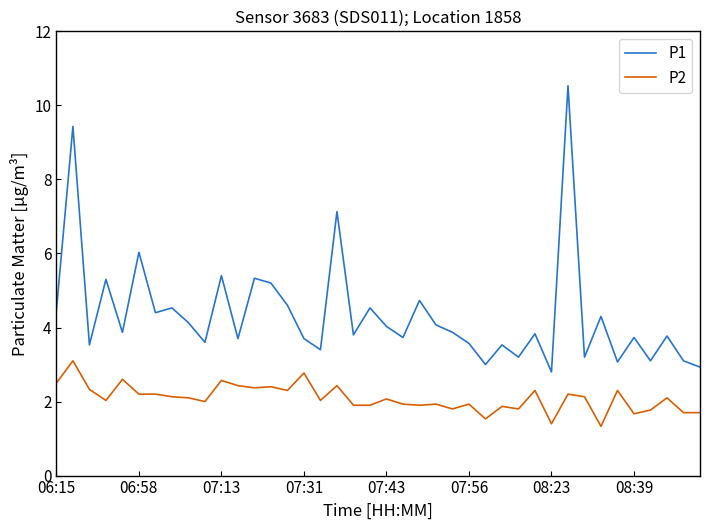

What are all the series names shown in the legend?

P1, P2